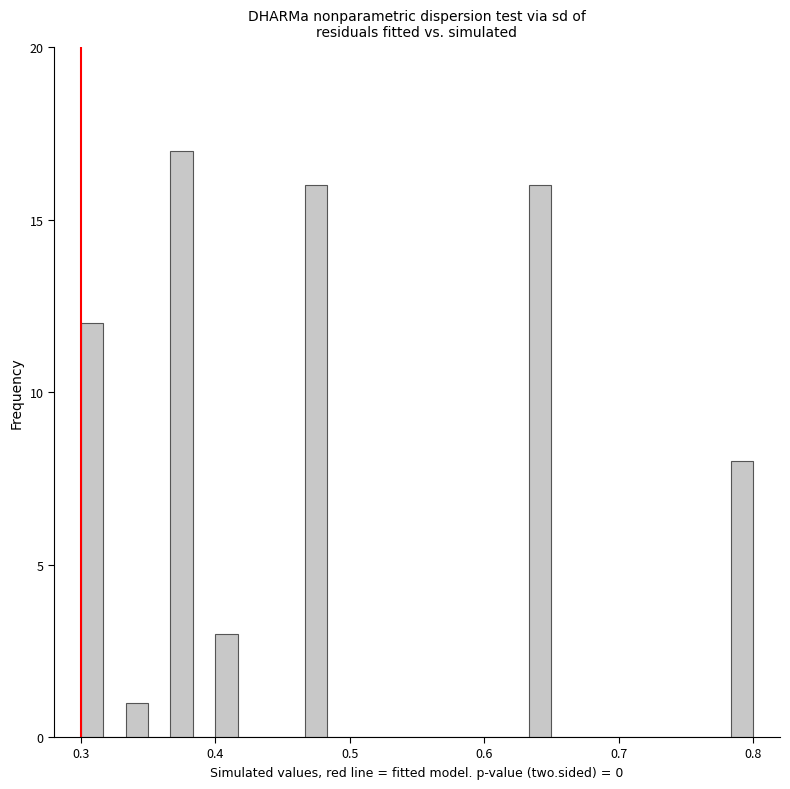

Read against the x-axis, roughly where is the centre of the tallest bar?

0.38